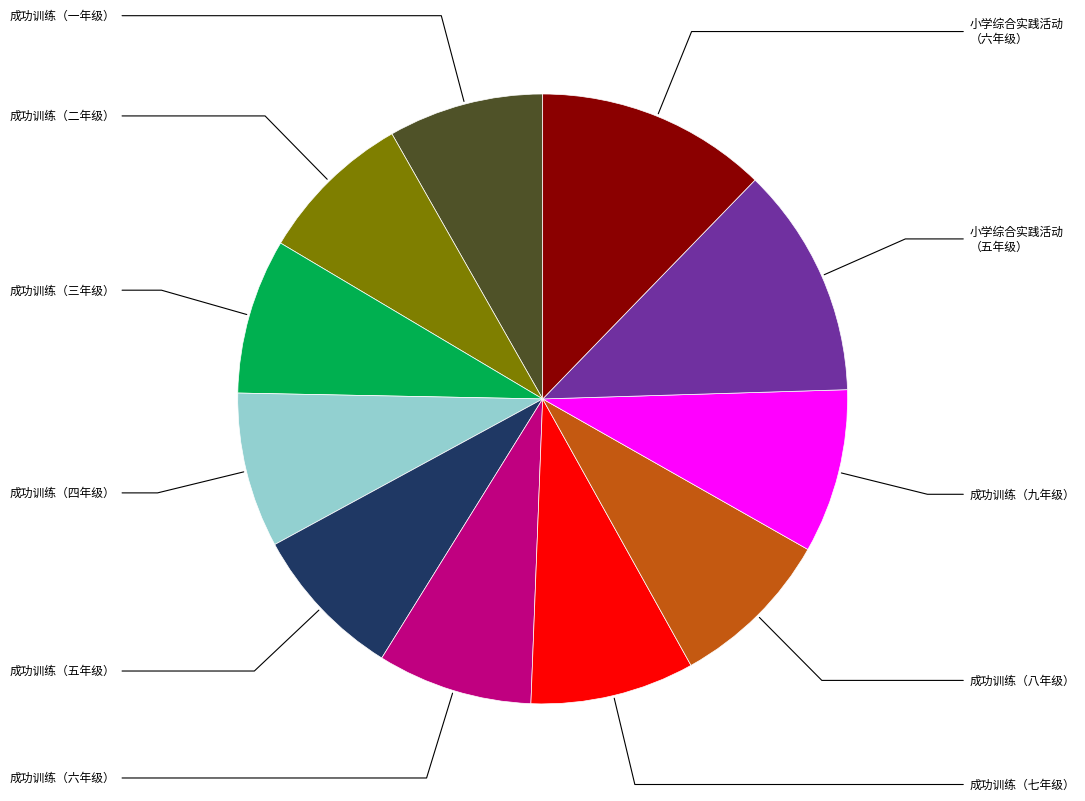

Is there any slice that represents more than half of the pie?

No